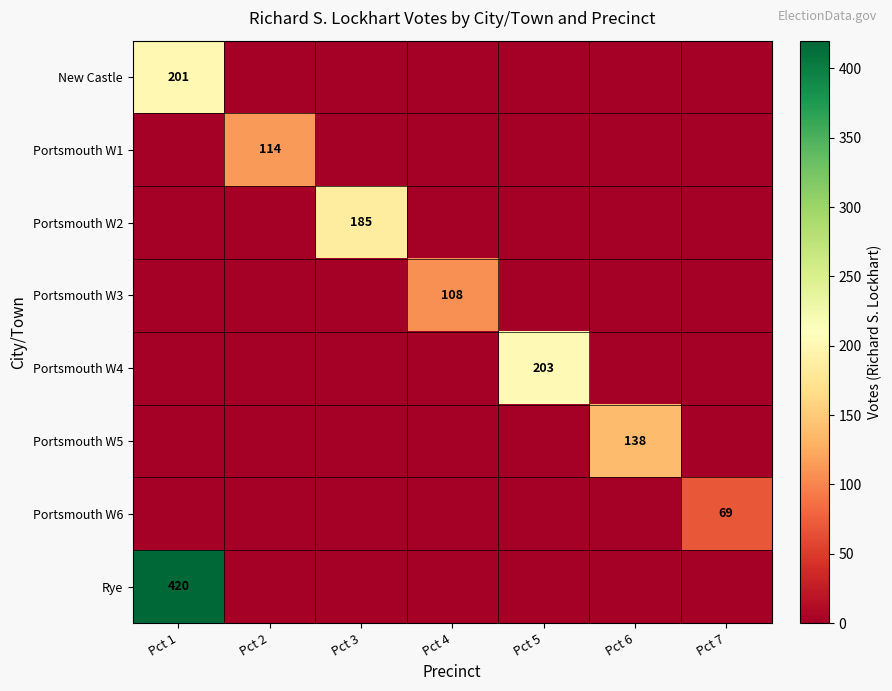

The value of Portsmouth W1 at Pct 2 is 32. True or false?

False